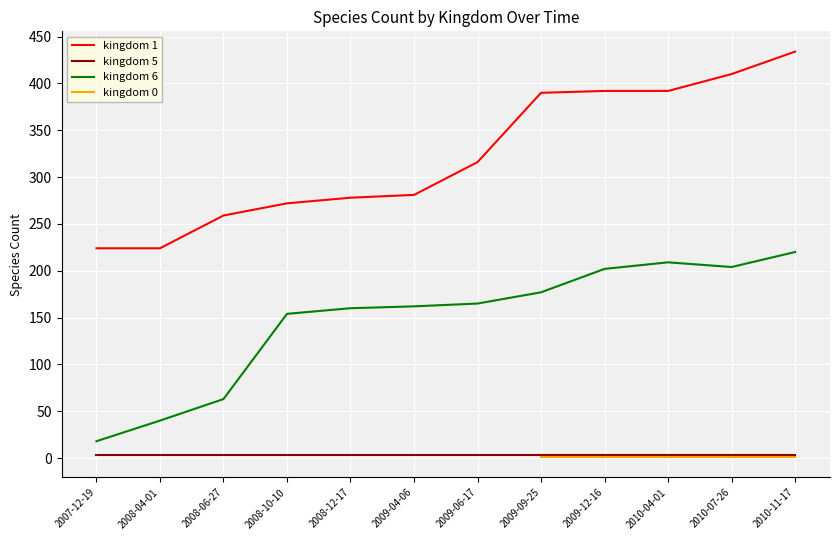

True or false: kingdom_1 has more than 1 points higher than both neighbors.

False